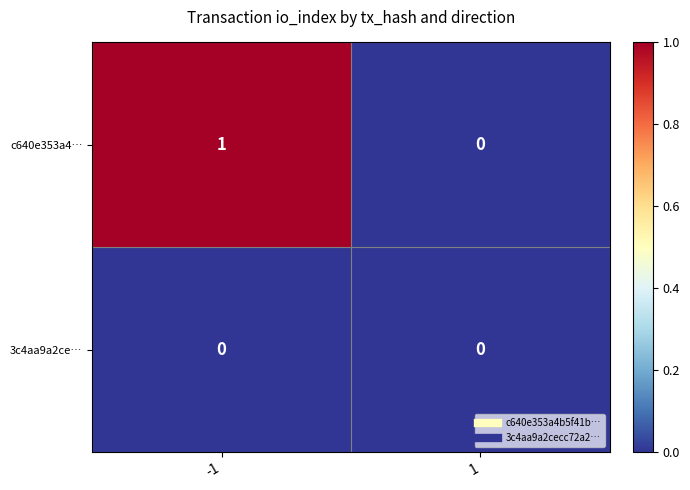

Count the number of data series in this chart.

2